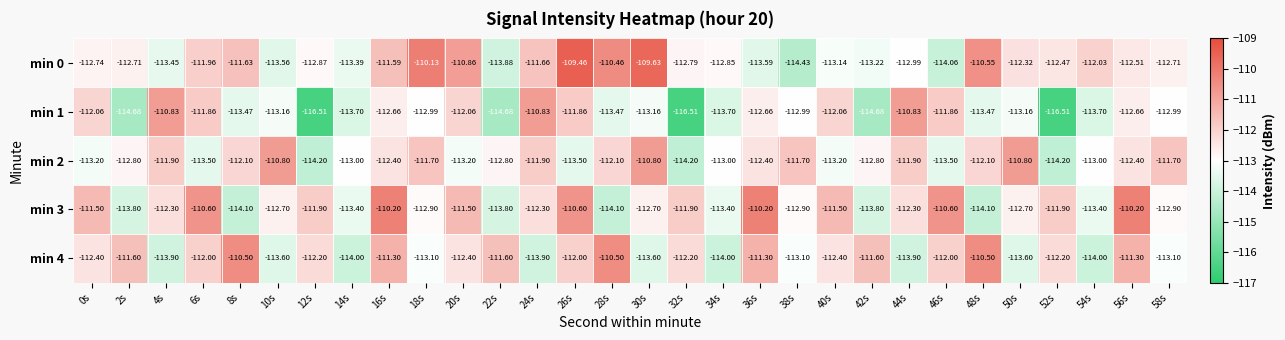

Which label corresponds to the smallest value in the chart?

12s